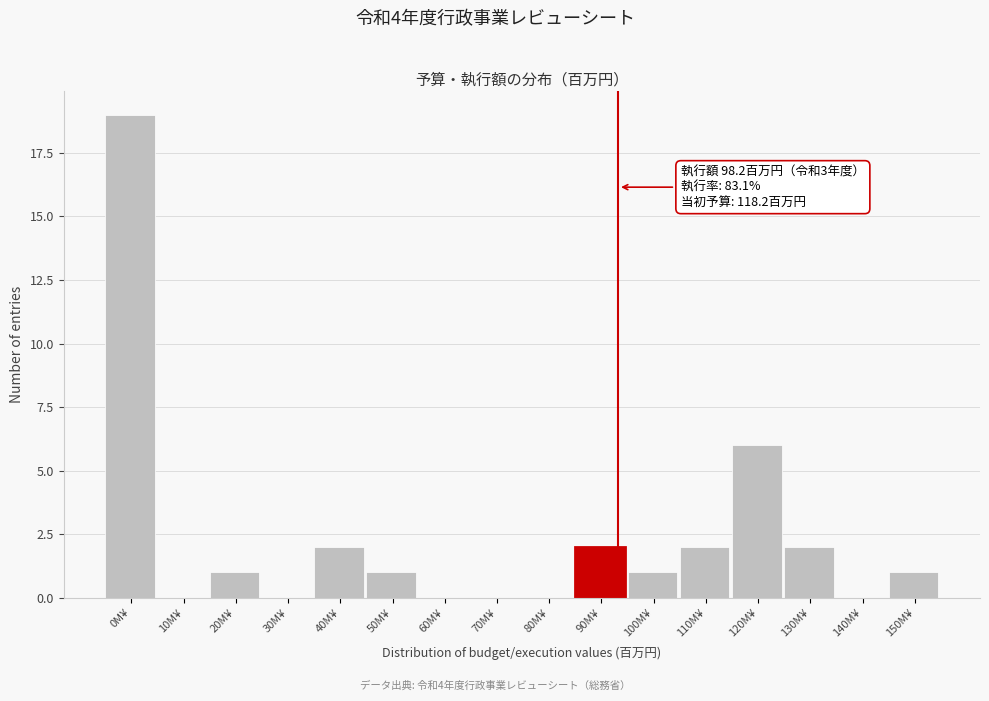

Reading left to right, extract all data points from this chart.

0M¥=19	10M¥=0	20M¥=1	30M¥=0	40M¥=2	50M¥=1	60M¥=0	70M¥=0	80M¥=0	90M¥=2	100M¥=1	110M¥=2	120M¥=6	130M¥=2	140M¥=0	150M¥=1